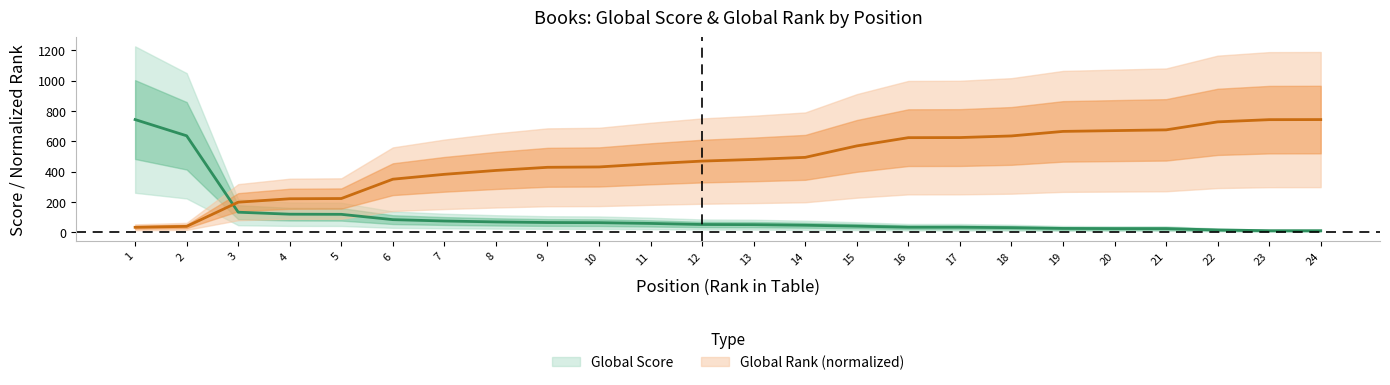

True or false: Global Rank has more than 0 points higher than both neighbors.

False